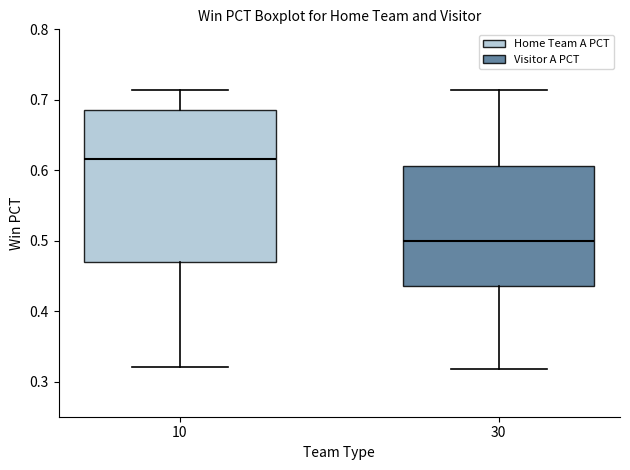

Reading left to right, read every box against the y-axis: the position of its median line, the range the box covers, and the ends of its whiskers. The values are not printed on the chart, so give them approximately, as read against the axis.

10: median 0.62, box 0.47 to 0.69, whiskers 0.32 to 0.71
30: median 0.50, box 0.44 to 0.61, whiskers 0.32 to 0.71